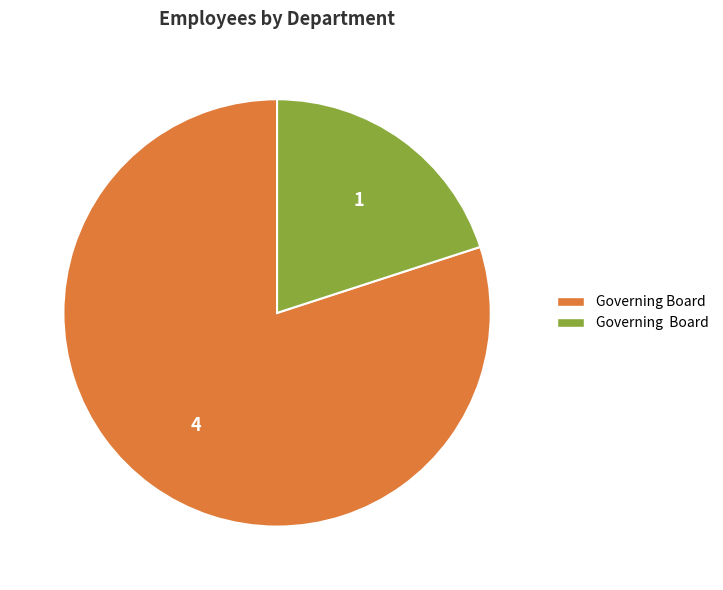

Is there any slice that represents more than half of the pie?

Yes